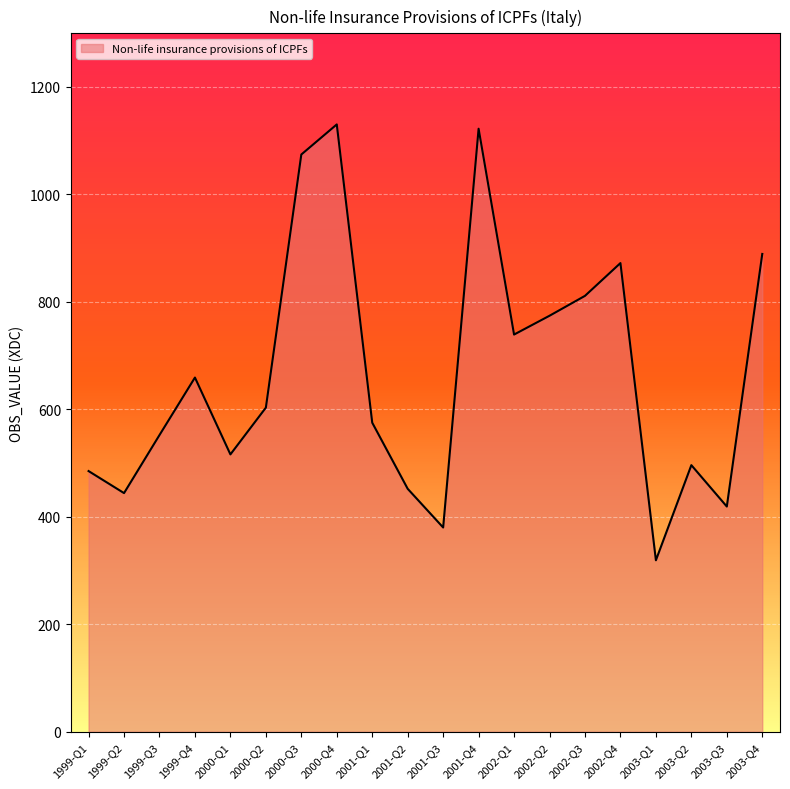

Reading left to right, transcribe all the data shown in this chart.

1999-Q1=485	1999-Q2=444	1999-Q3=552	1999-Q4=659	2000-Q1=516	2000-Q2=603	2000-Q3=1074	2000-Q4=1130	2001-Q1=575	2001-Q2=452	2001-Q3=380	2001-Q4=1122	2002-Q1=739	2002-Q2=774	2002-Q3=811	2002-Q4=872	2003-Q1=319	2003-Q2=496	2003-Q3=419	2003-Q4=889